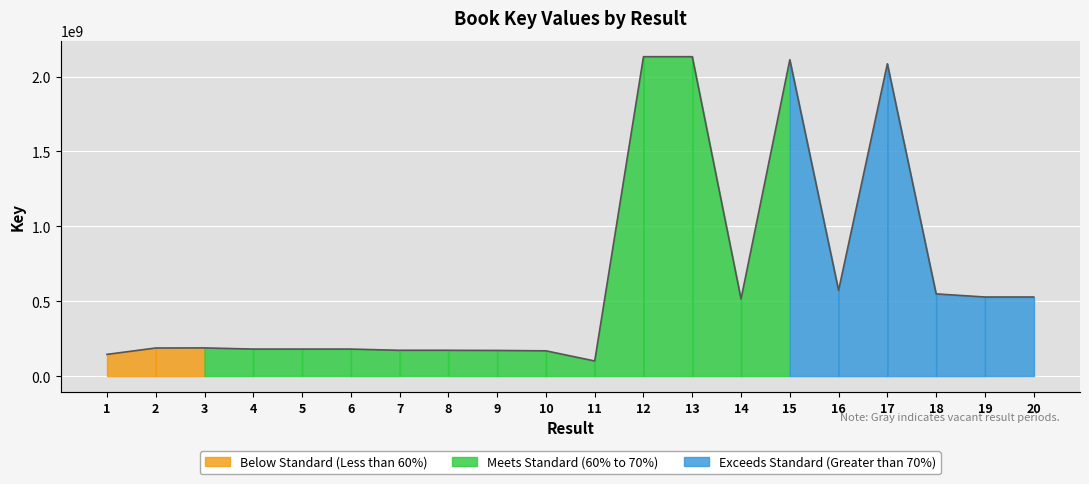

What is the value of the 3rd point from the left?

188054002